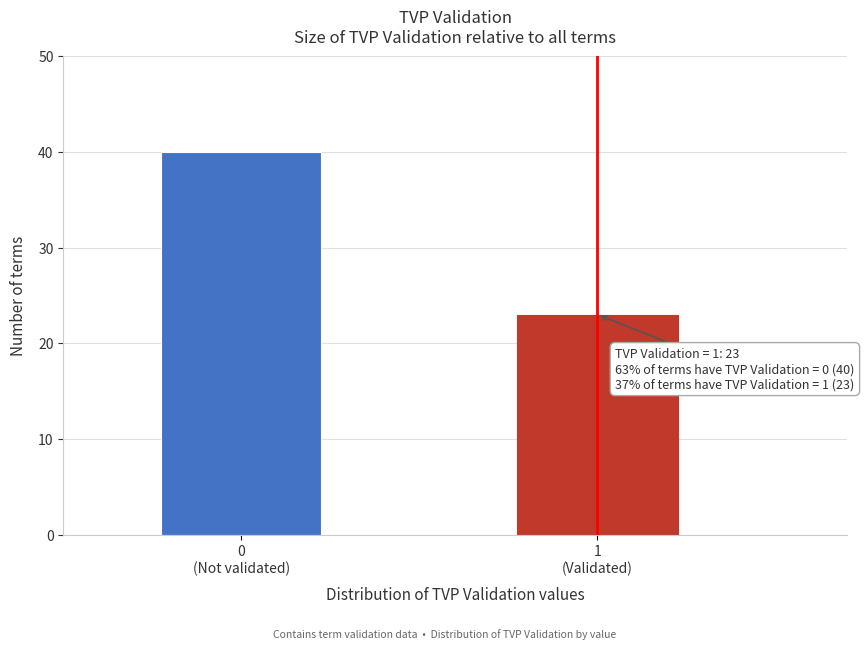

Reading left to right, list all the values displayed in this chart.

40	23